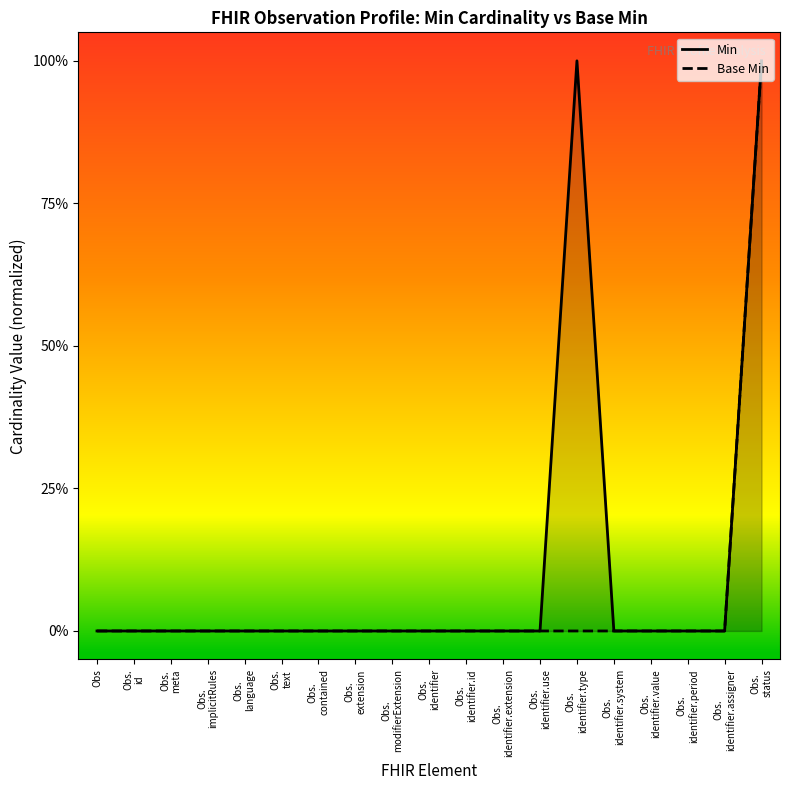

What is the maximum value shown in the chart?

1